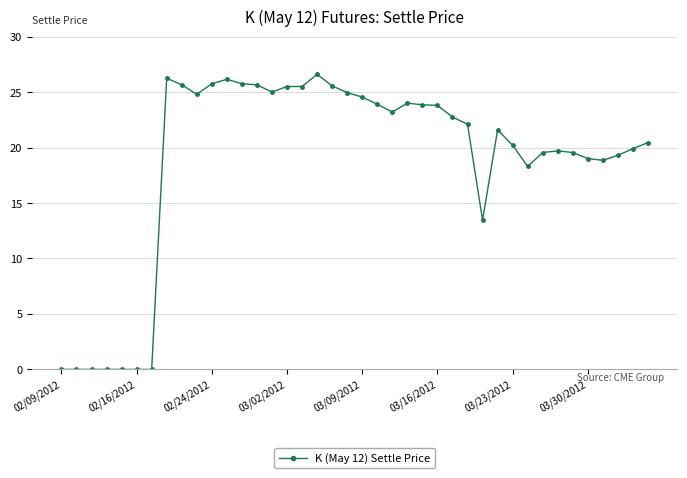

What is the sum of all values?

751.1